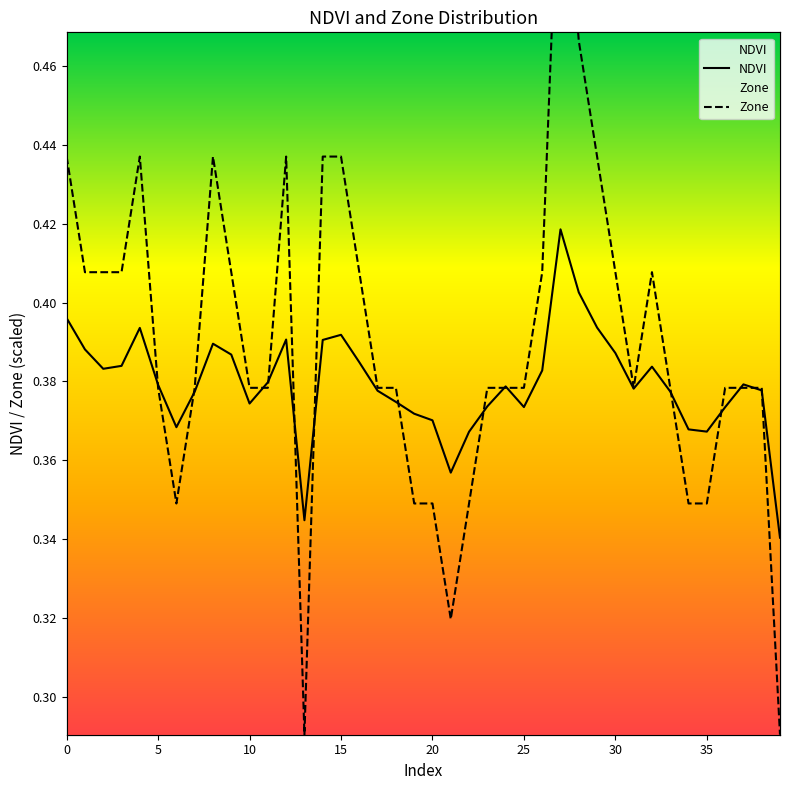

What is the difference between the second highest and minimum values in the Zone series?

0.2